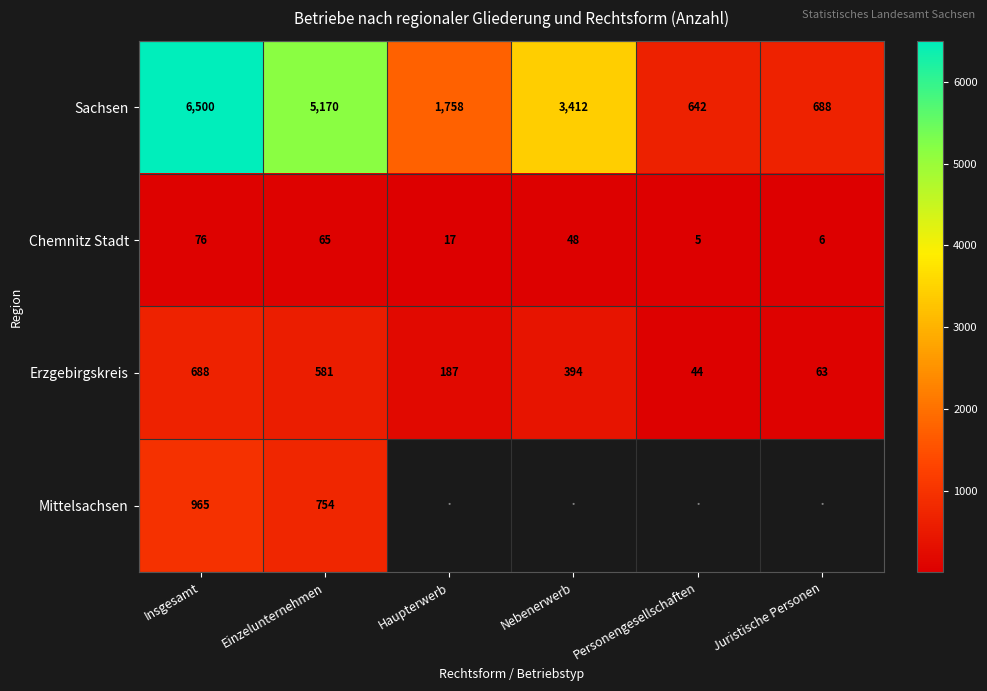

What is the minimum value shown in the chart?

5.0